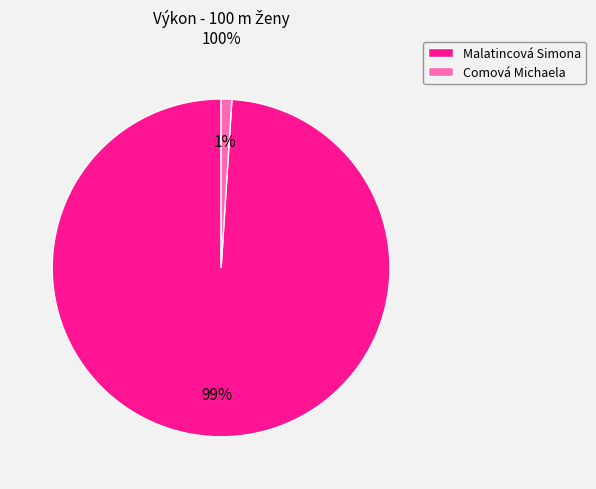

To the nearest percent, what percentage of the pie is Comová Michaela?

1%